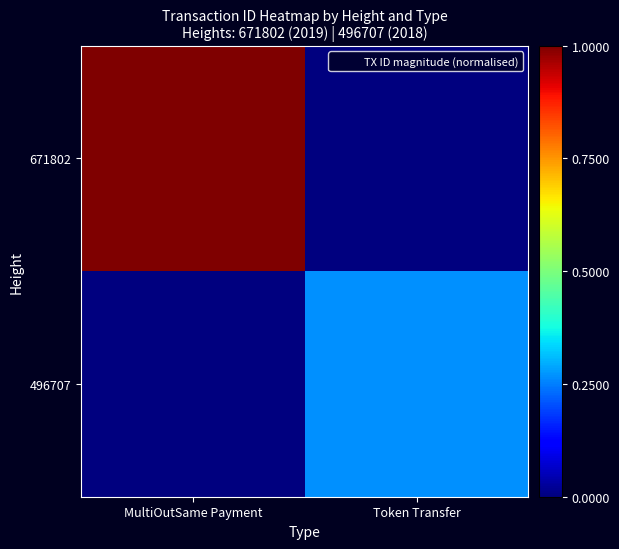

Reading left to right, transcribe all the data shown in this chart.

671802: MultiOutSame Payment=1.0	Token Transfer=0.0
496707: MultiOutSame Payment=0.0	Token Transfer=0.3